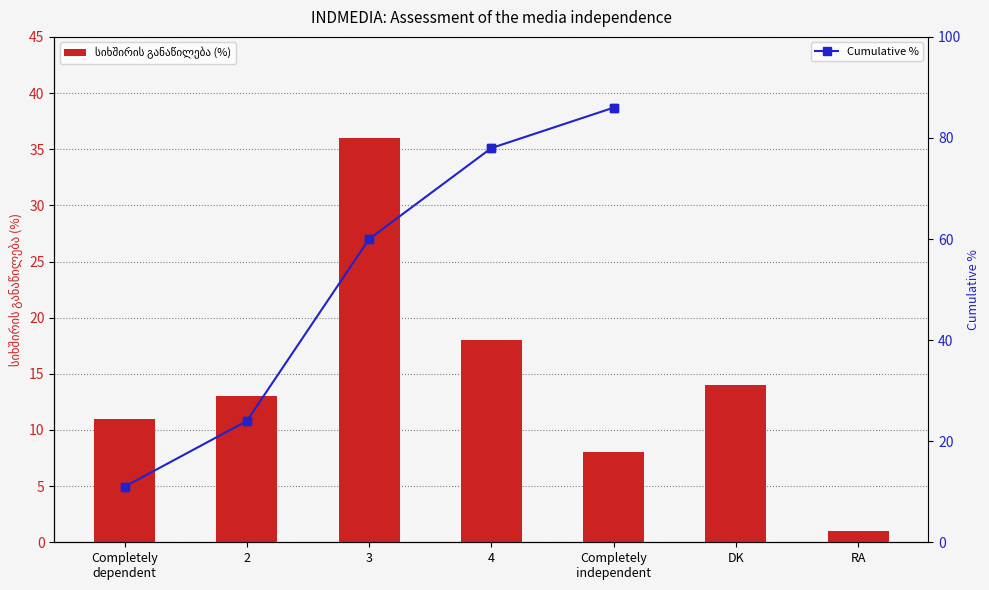

Reading right to left, transcribe all the data shown in this chart.

RA=1	DK=14	Completely
independent=8	4=18	3=36	2=13	Completely
dependent=11